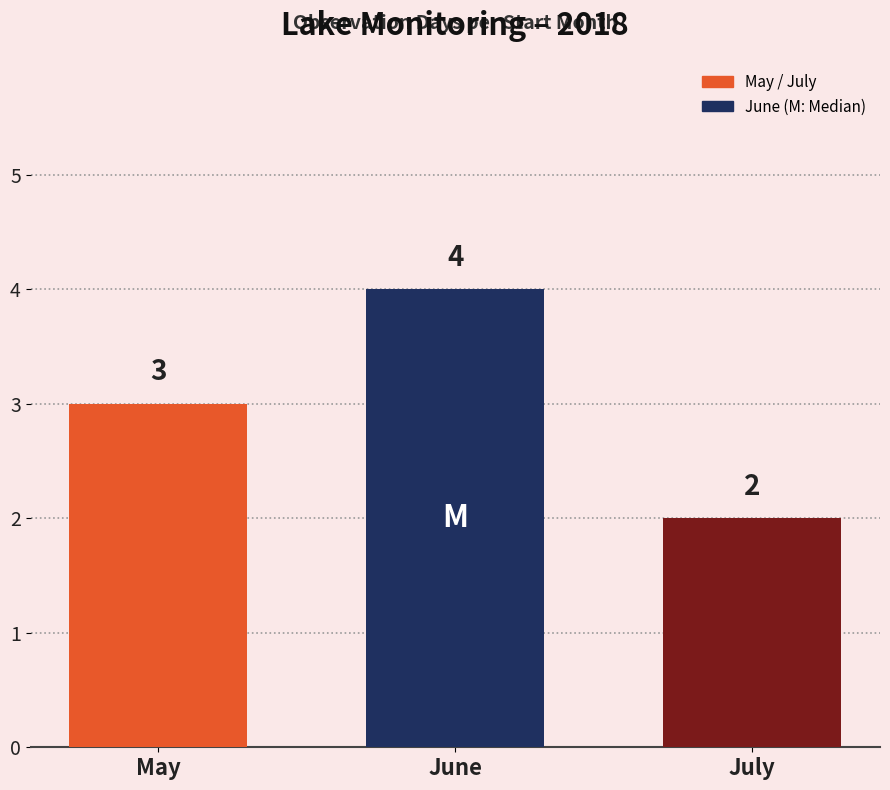

What is the difference between the maximum and second lowest values?

1